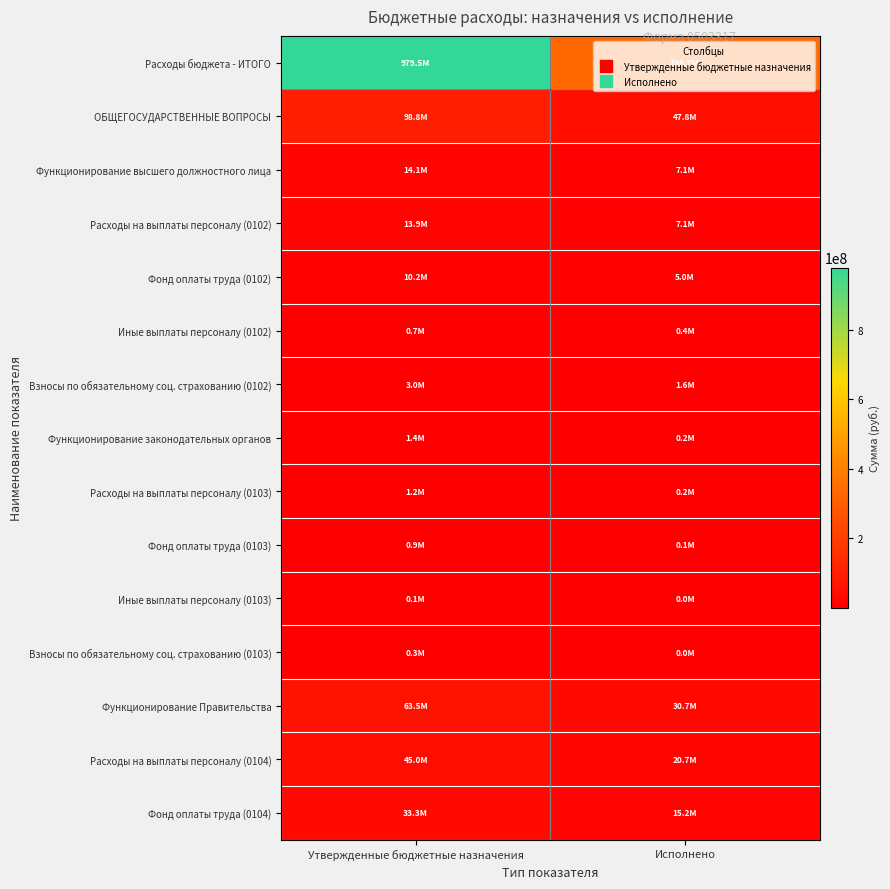

What is the difference between the highest and lowest values at Исполнено?

336691692.9